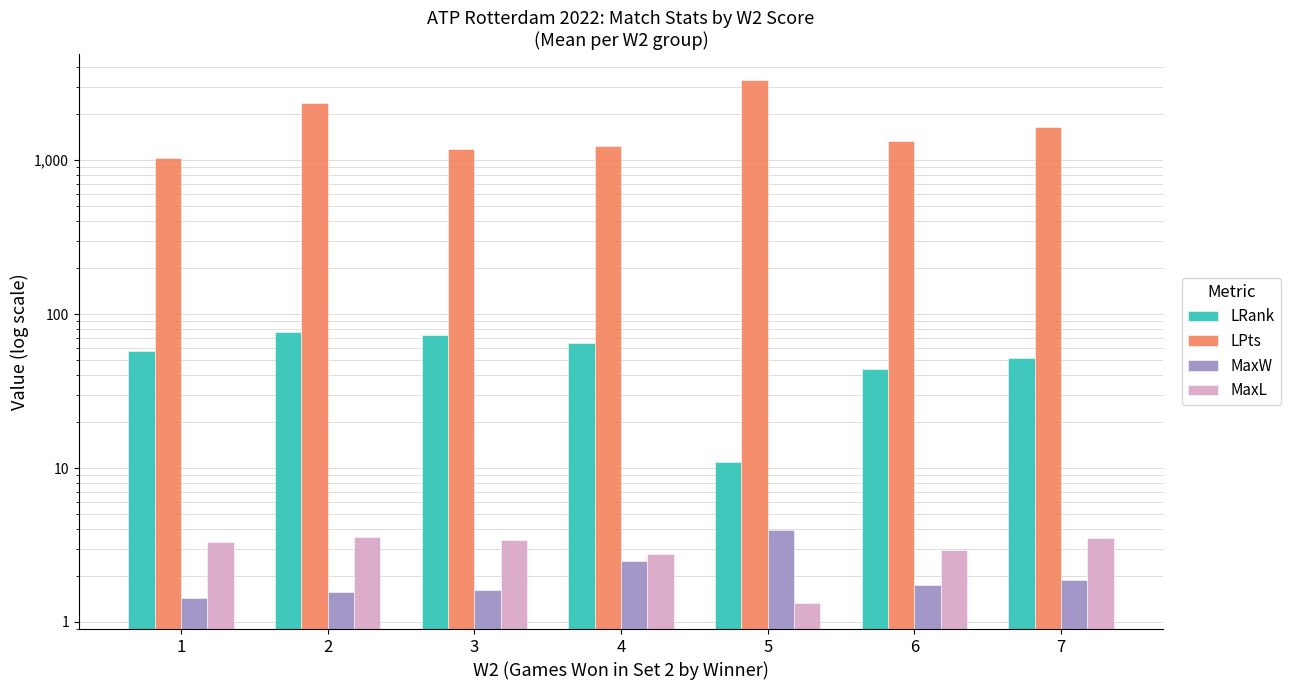

What is the average value of the LPts series?

1726.9